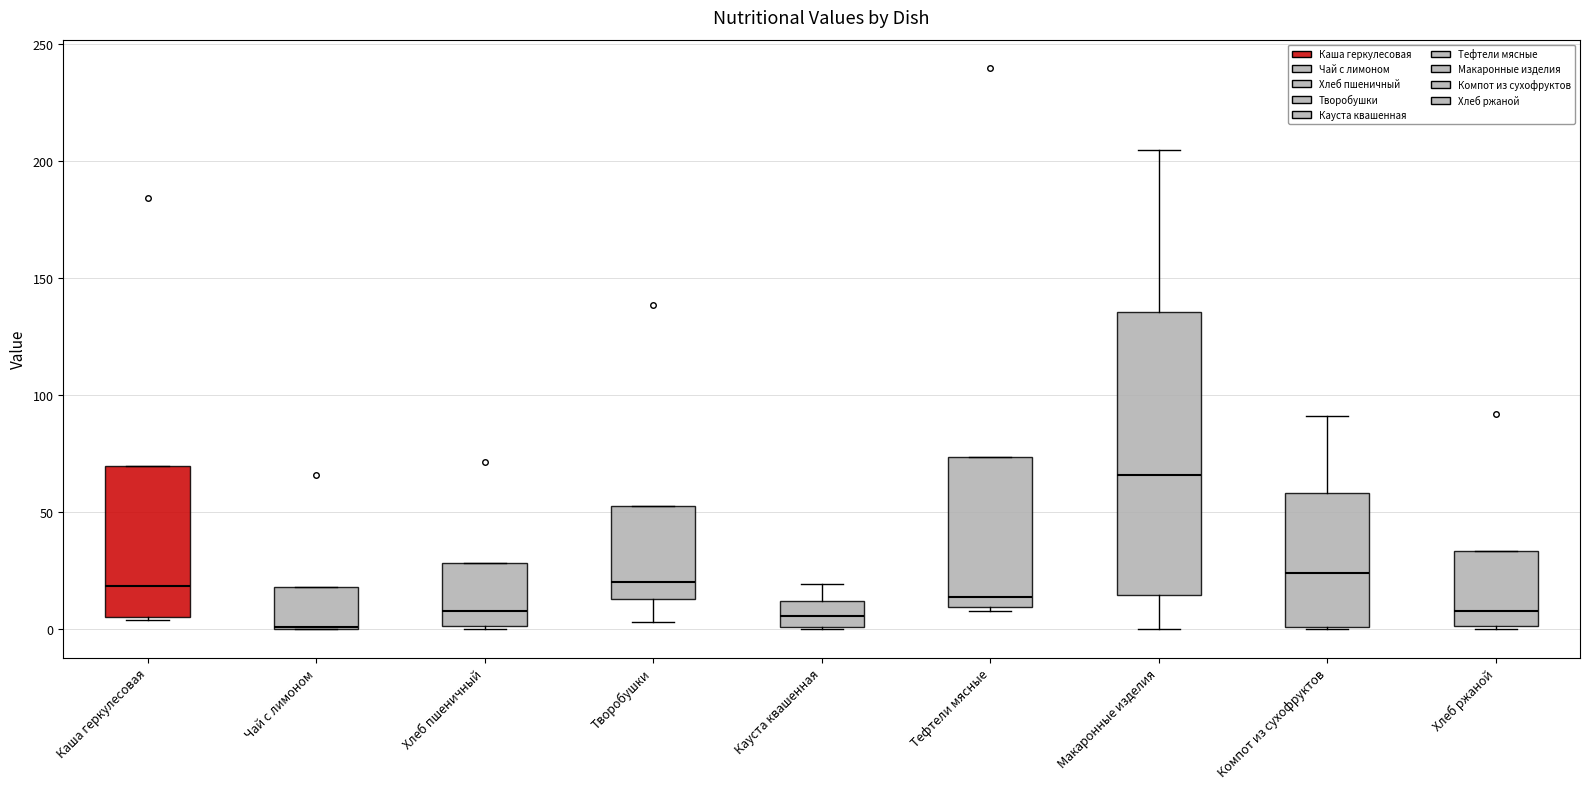

Reading left to right, transcribe this box plot: for each box, give where its median line is, the range the box spans, and where its two whiskers end, as read against the y-axis. The values are not printed on the chart, so give them approximately, as read against the axis.

Каша геркулесовая: median 20, box 5 to 70, whiskers 5 to 70
Чай с лимоном: median 0, box 0 to 20, whiskers 0 to 20
Хлеб пшеничный: median 10, box 0 to 30, whiskers 0 to 30
Творобушки: median 20, box 15 to 55, whiskers 5 to 55
Кауста квашенная: median 5, box 0 to 10, whiskers 0 to 20
Тефтели мясные: median 15, box 10 to 75, whiskers 10 to 75
Макаронные изделия: median 65, box 15 to 135, whiskers 0 to 205
Компот из сухофруктов: median 25, box 0 to 60, whiskers 0 to 90
Хлеб ржаной: median 10, box 0 to 35, whiskers 0 to 35